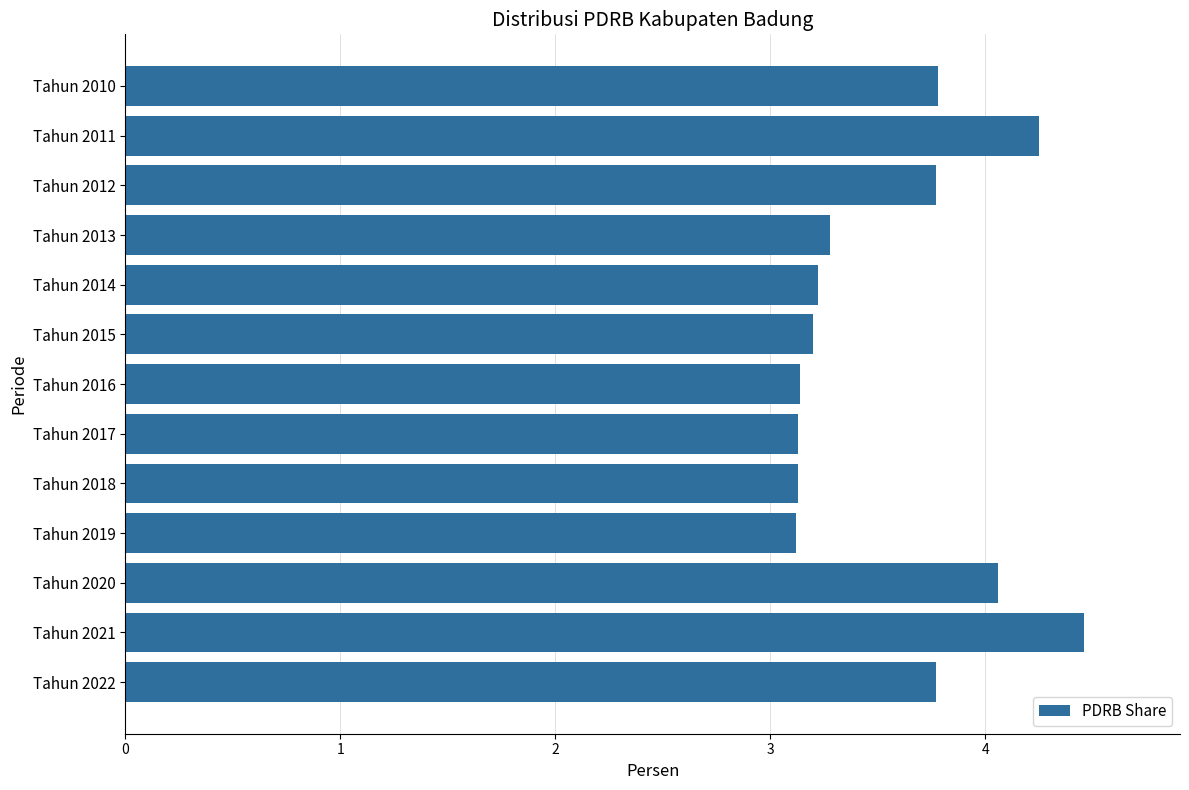

True or false: the data shows 0.8 at Tahun 2019.

False